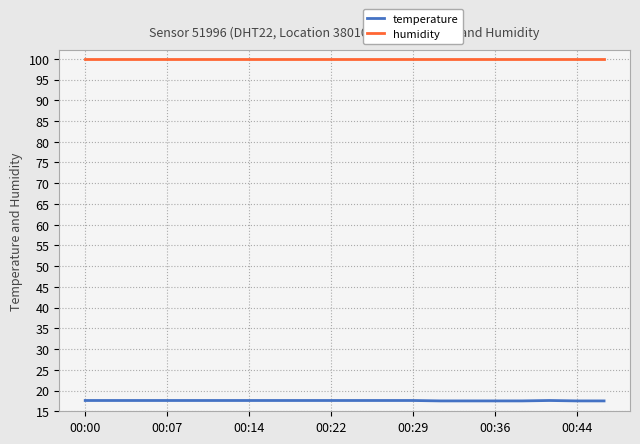

Rank the series by their average value, from lowest to highest.

temperature, humidity